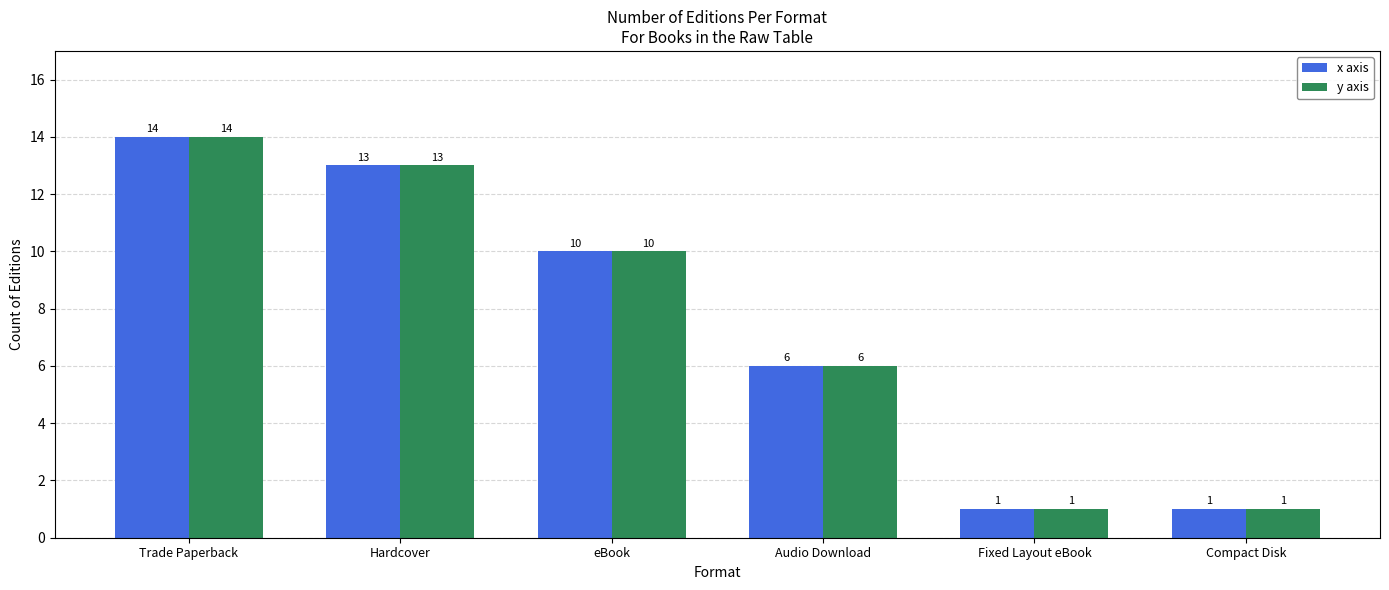

At how many categories does at least one series exceed 7?

3